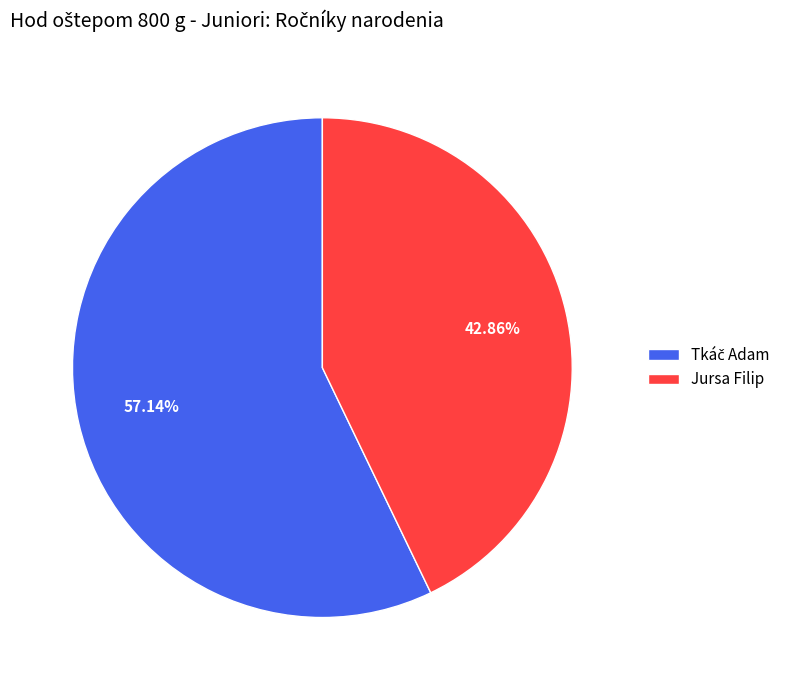

Is there any slice that represents more than half of the pie?

Yes